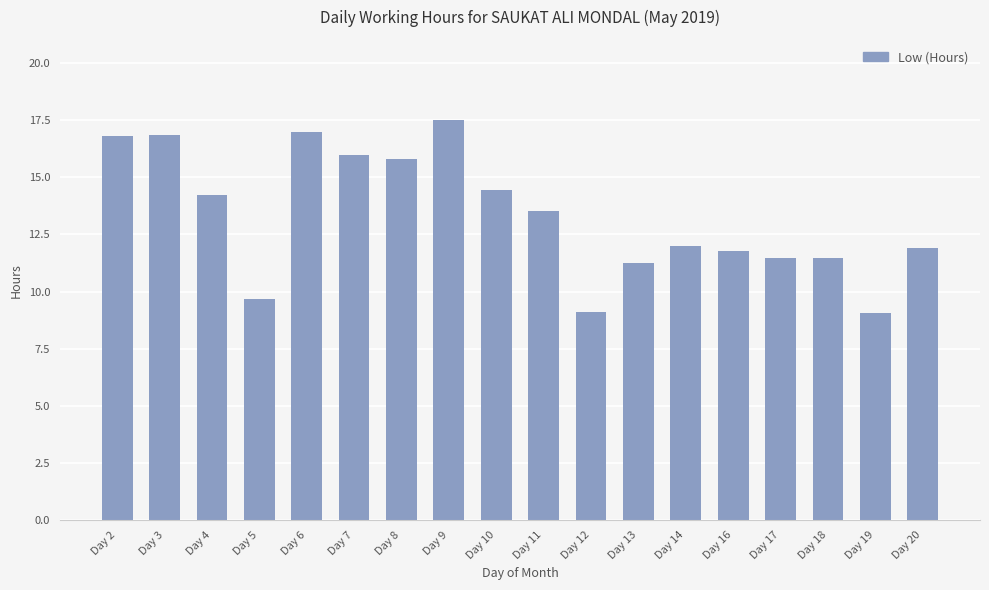

What is the difference between the values at Day 6 and Day 3?

0.1